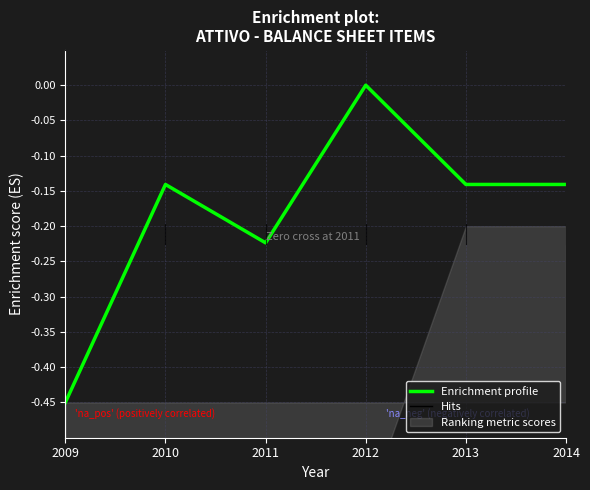

List the labels in order of value, largest first.

2012, 2010, 2013, 2014, 2011, 2009